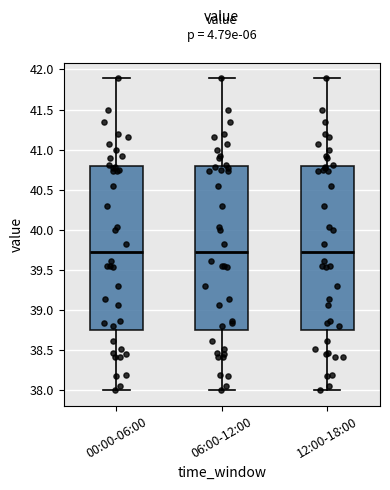

Reading left to right, transcribe this box plot: for each box, give where its median line is, the range the box spans, and where its two whiskers end, as read against the y-axis. The values are not printed on the chart, so give them approximately, as read against the axis.

00:00-06:00: median 39.70, box 38.75 to 40.80, whiskers 38.00 to 41.90
06:00-12:00: median 39.70, box 38.75 to 40.80, whiskers 38.00 to 41.90
12:00-18:00: median 39.70, box 38.75 to 40.80, whiskers 38.00 to 41.90